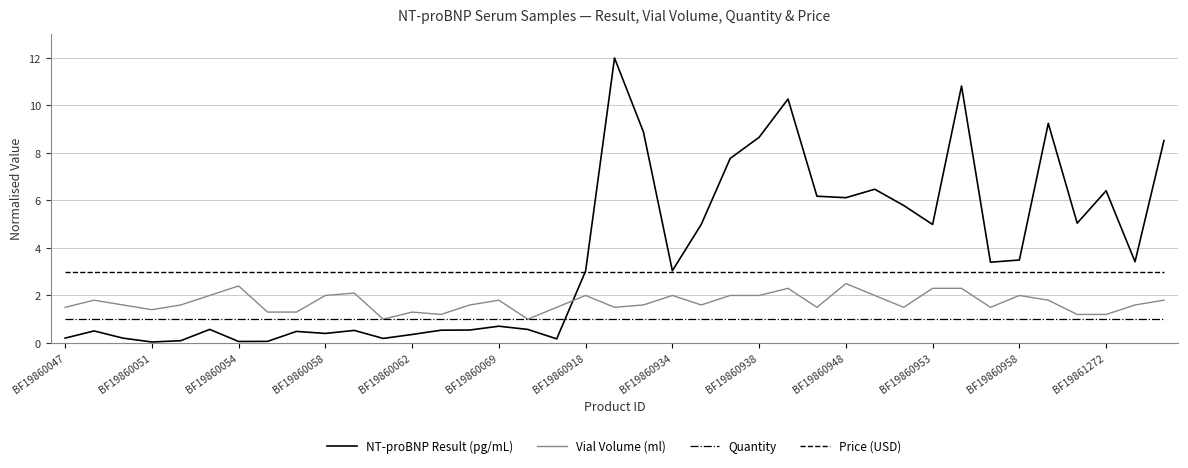

True or false: Quantity and Price (USD) cross at least once.

False